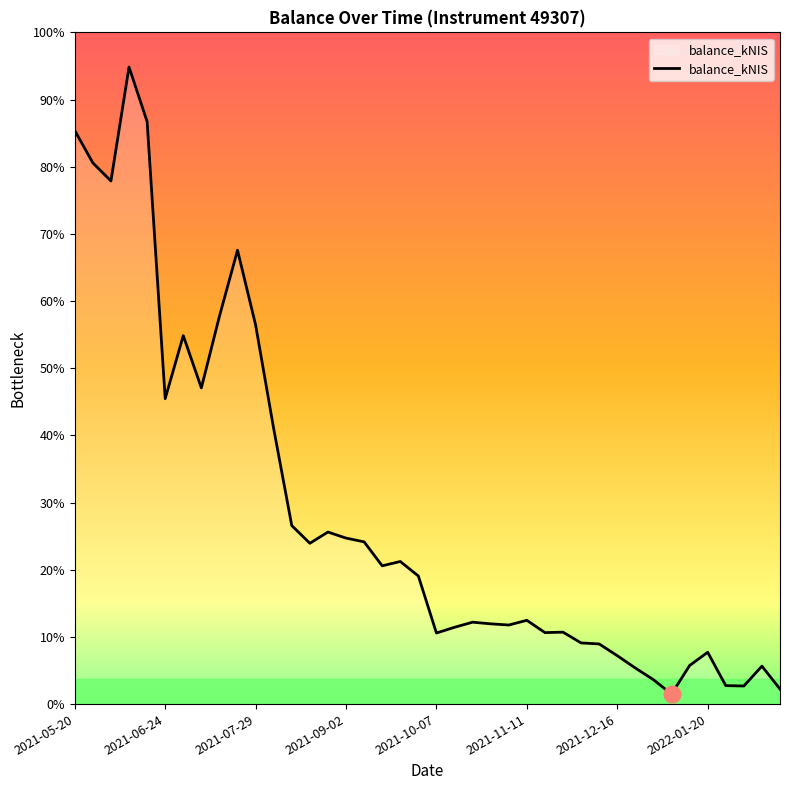

How many interior local valleys (lower than both neighbors) does the data have?

10